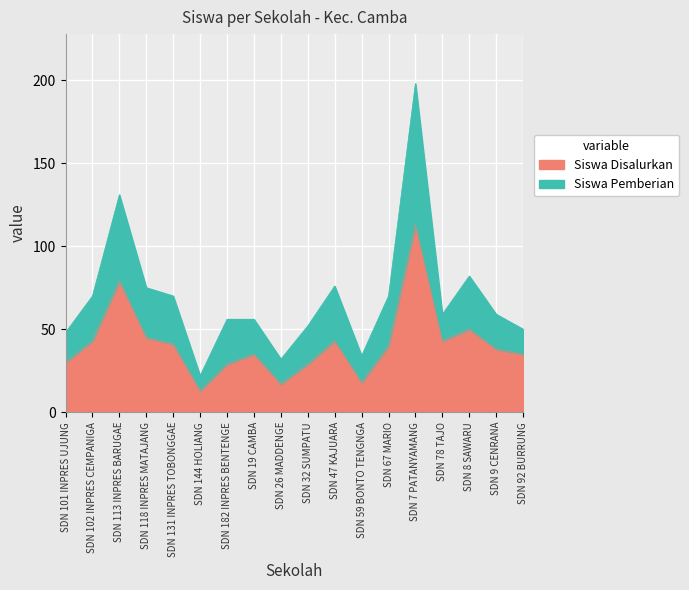

Is it true that Siswa Disalurkan equals 12 at SDN 182 INPRES BENTENGE?

False